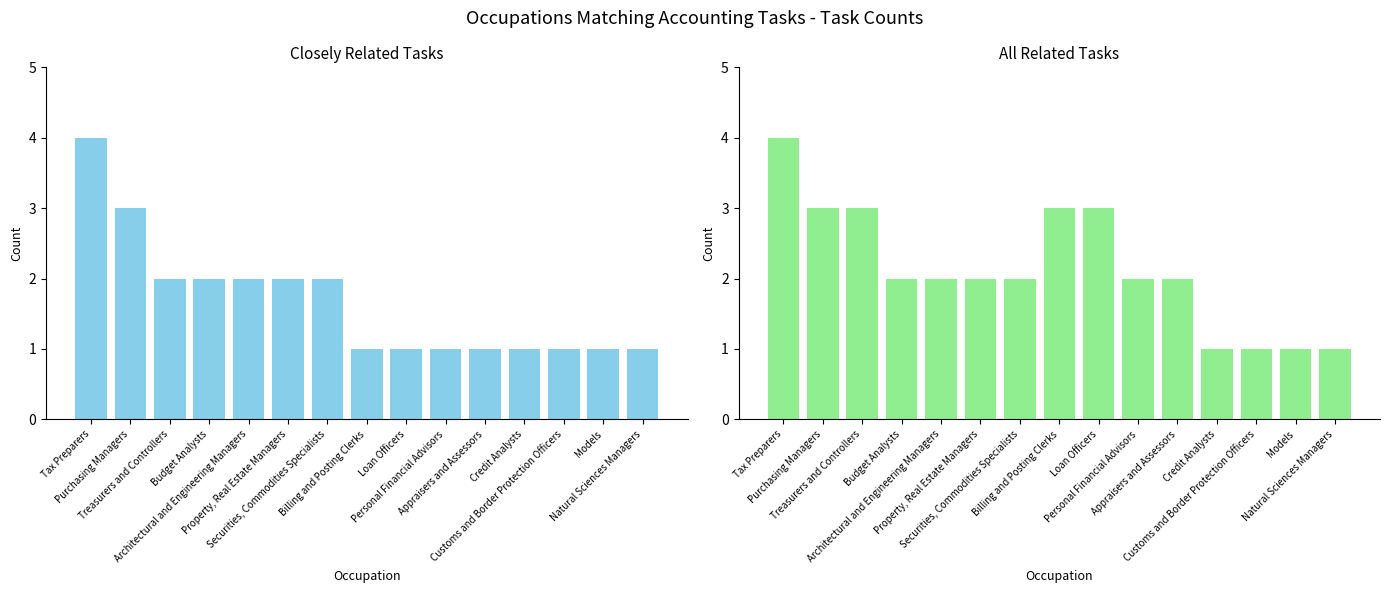

What is the maximum value for All Related Tasks?

4